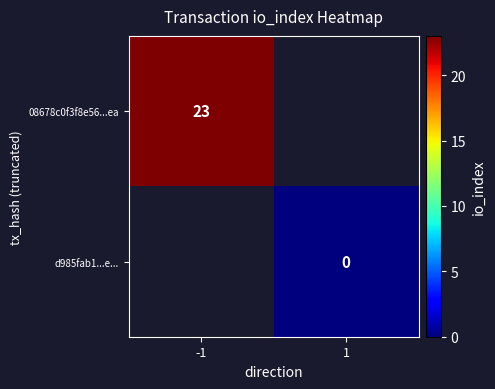

The value of 08678c0f3f8e56...ea at -1 is 15. True or false?

False